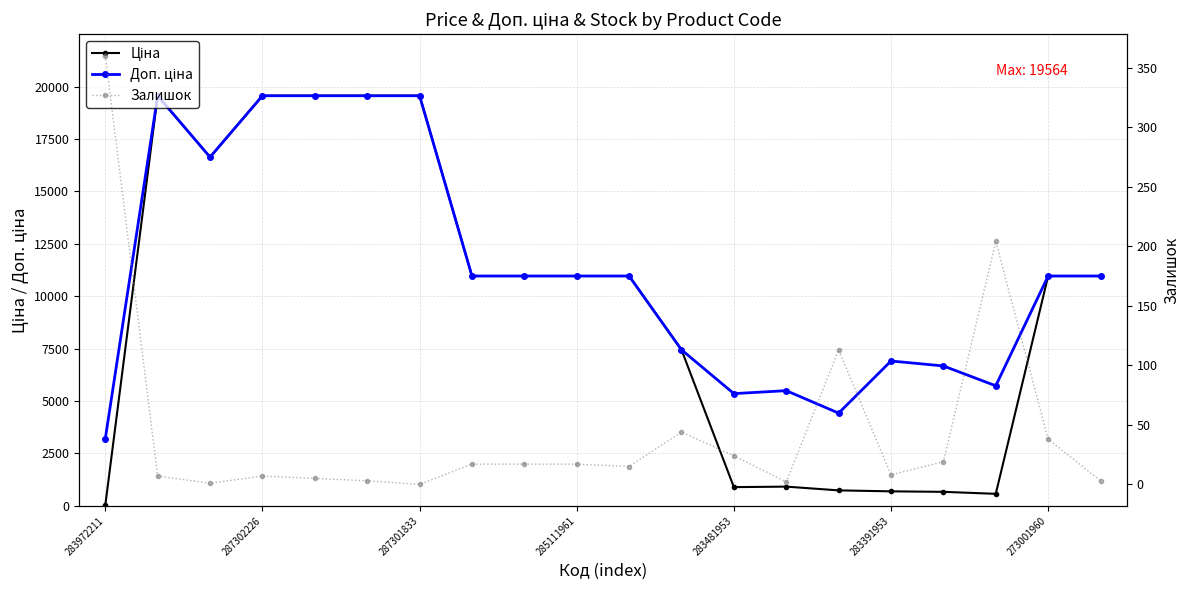

At how many categories does at least one series exceed 2029?

20